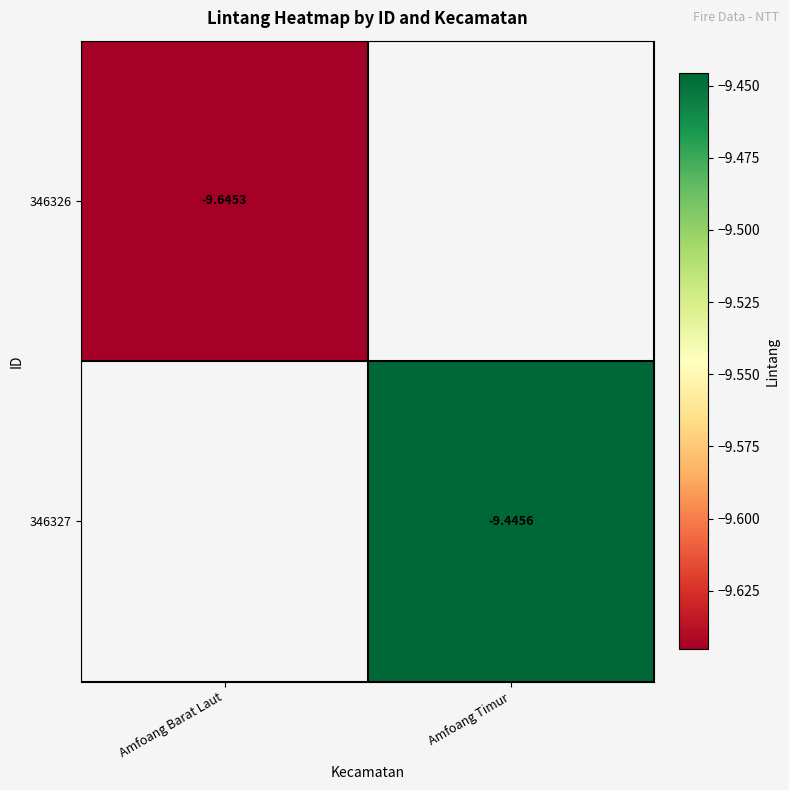

Is it true that 346327 equals -9.4 at Amfoang Timur?

True